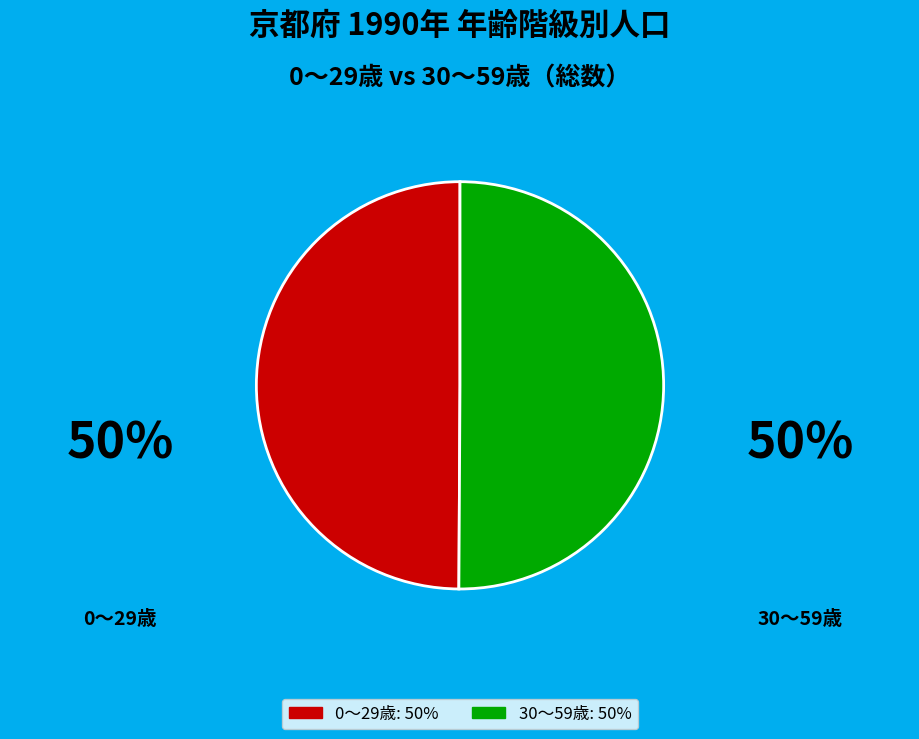

How many segments does this pie chart have?

2